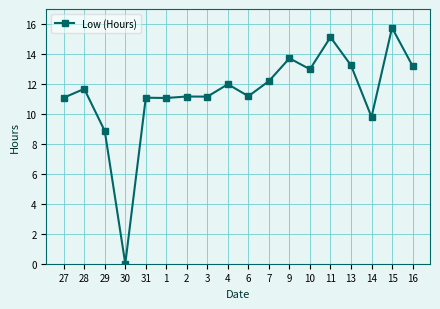

True or false: the data shows 16.4 at 27.

False